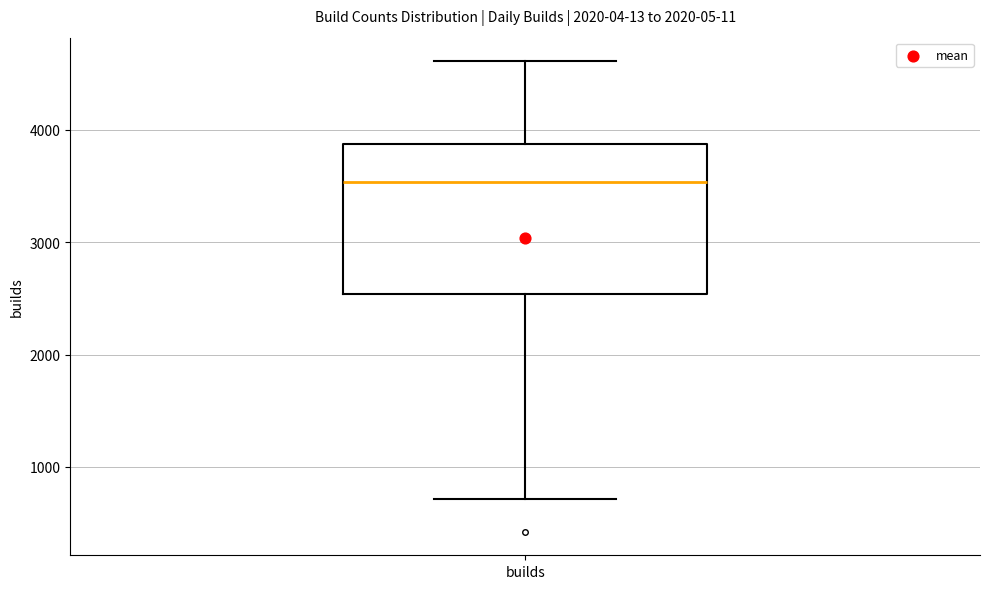

Transcribe this box plot: give where the median line is, the range the box spans, and where the two whiskers end, as read against the y-axis. The values are not printed on the chart, so give them approximately, as read against the axis.

median 3500, box 2500 to 3900, whiskers 700 to 4600